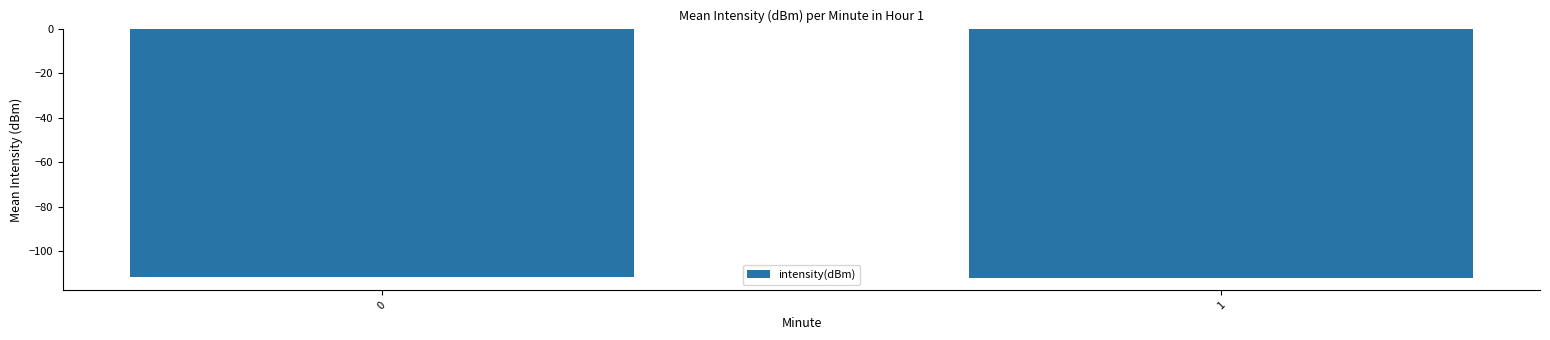

What is the change in value from 0 to 1?

-0.4